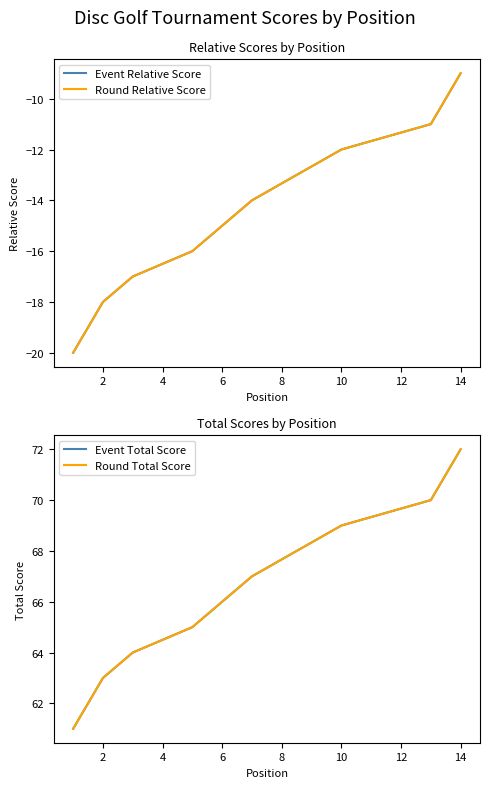

True or false: Event Relative Score and Round Total Score intersect in this chart.

False